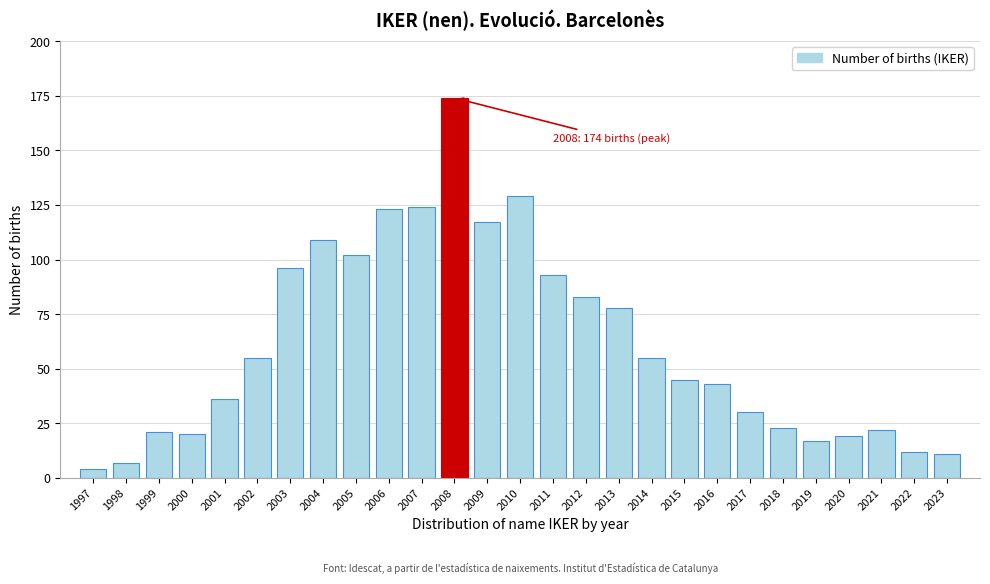

Reading left to right, what are all the values shown in this chart?

1997=4	1998=7	1999=21	2000=20	2001=36	2002=55	2003=96	2004=109	2005=102	2006=123	2007=124	2008=174	2009=117	2010=129	2011=93	2012=83	2013=78	2014=55	2015=45	2016=43	2017=30	2018=23	2019=17	2020=19	2021=22	2022=12	2023=11